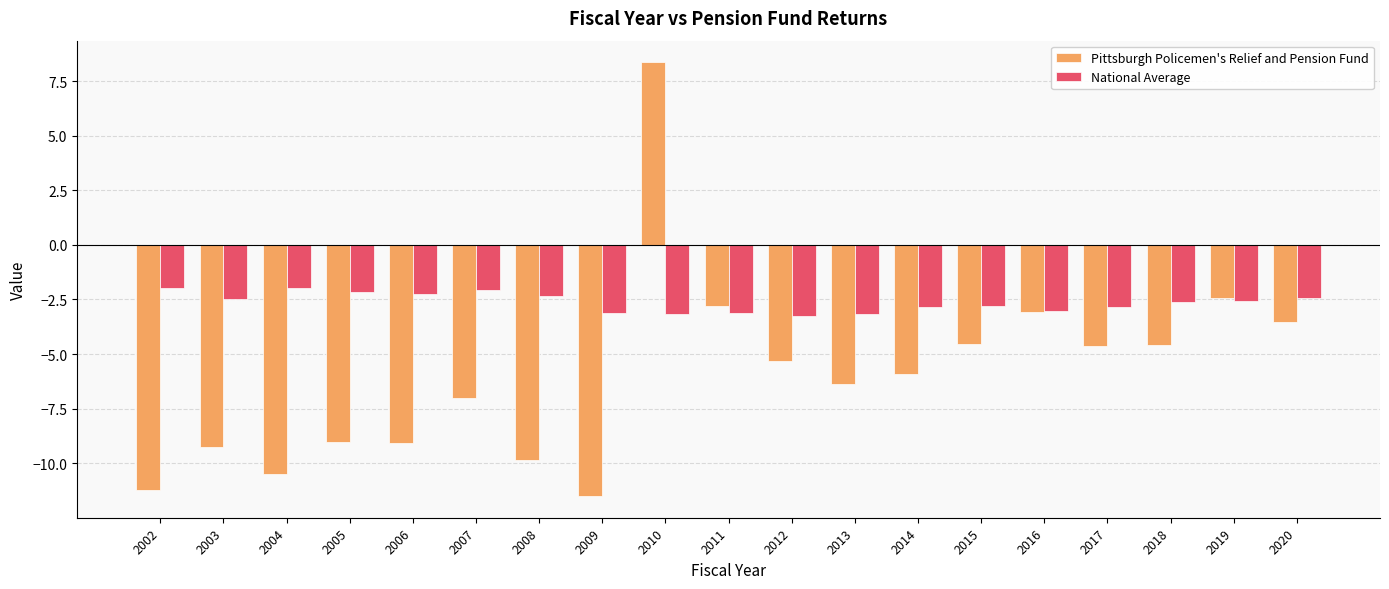

True or false: Pittsburgh Policemen's Relief and Pension Fund has a value of 12.7 at 2010.

False